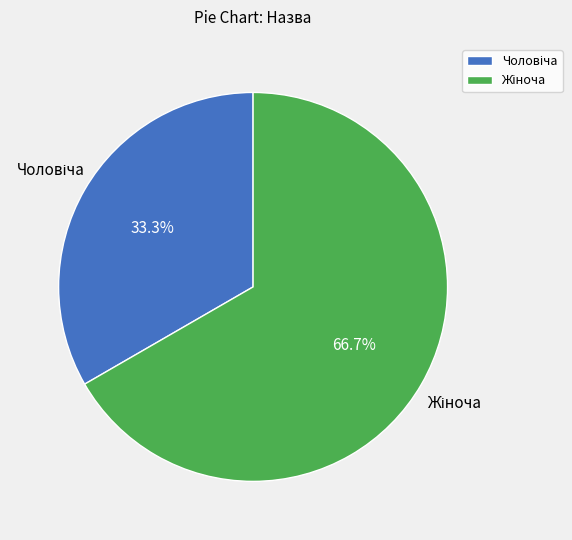

To the nearest percent, what is the average slice percentage?

50%